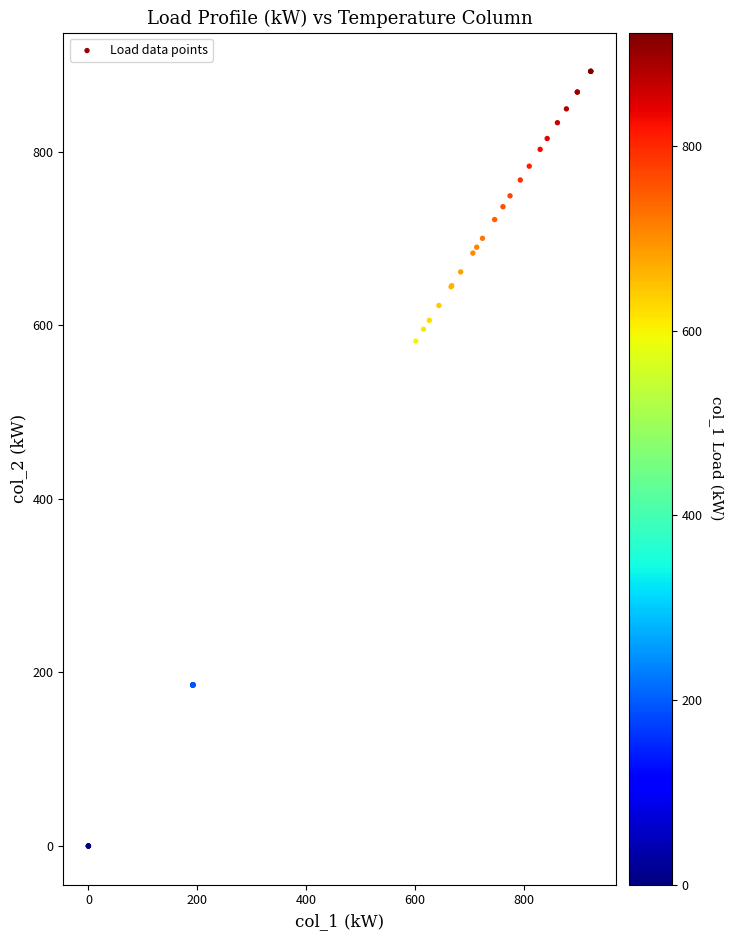

What Y value in the scatter plot is closest to 446?

581.7